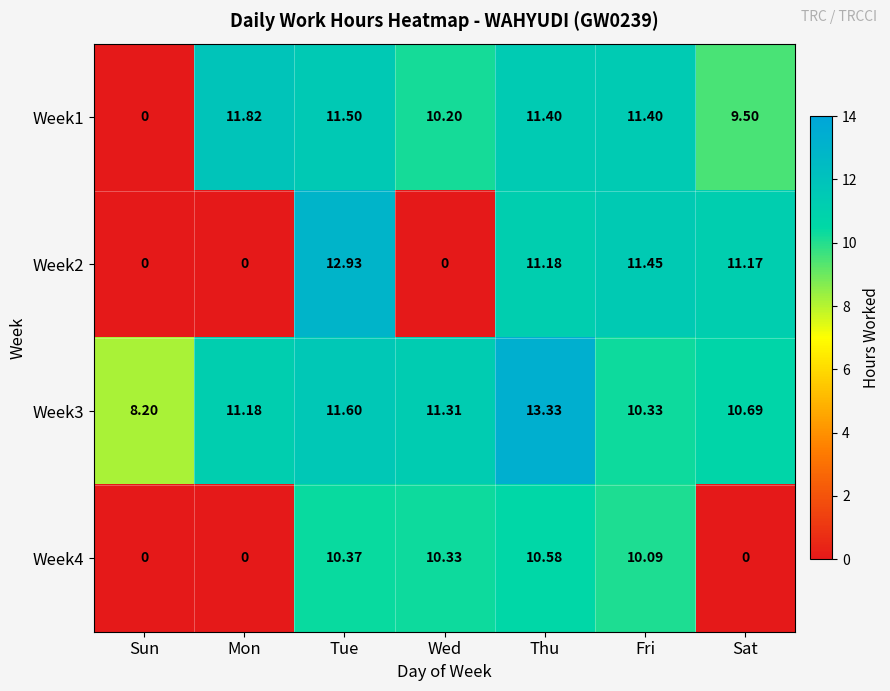

Where does the Week1 series first go above 11?

Mon